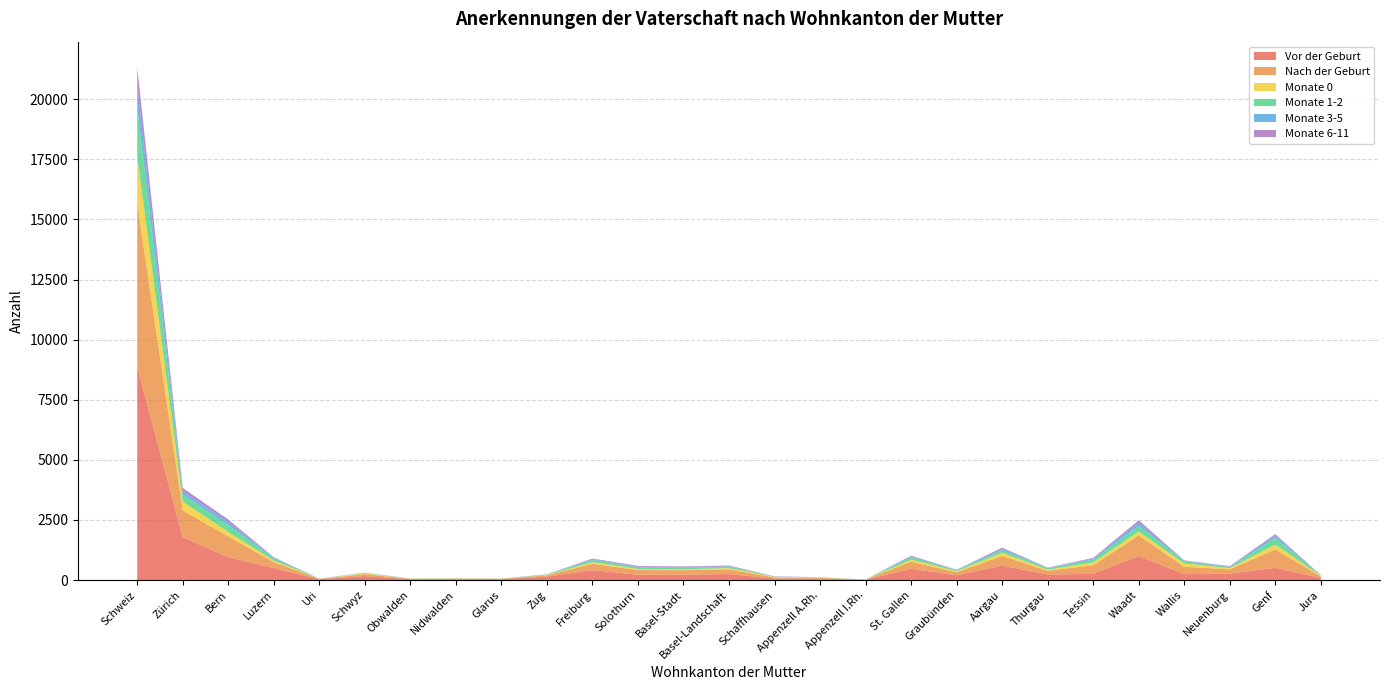

Reading right to left, list all the values displayed in this chart.

Vor der Geburt: Jura=95	Genf=507	Neuenburg=266	Wallis=248	Waadt=1007	Tessin=265	Thurgau=233	Aargau=601	Graubünden=202	St. Gallen=473	Appenzell I.Rh.=17	Appenzell A.Rh.=58	Schaffhausen=60	Basel-Landschaft=253	Basel-Stadt=223	Solothurn=220	Freiburg=418	Zug=143	Glarus=40	Nidwalden=39	Obwalden=39	Schwyz=169	Uri=33	Luzern=505	Bern=951	Zürich=1792	Schweiz=8857
Nach der Geburt: Jura=59	Genf=768	Neuenburg=178	Wallis=309	Waadt=849	Tessin=352	Thurgau=152	Aargau=403	Graubünden=120	St. Gallen=292	Appenzell I.Rh.=3	Appenzell A.Rh.=33	Schaffhausen=51	Basel-Landschaft=193	Basel-Stadt=189	Solothurn=198	Freiburg=259	Zug=53	Glarus=13	Nidwalden=19	Obwalden=13	Schwyz=77	Uri=16	Luzern=241	Bern=867	Zürich=1101	Schweiz=6808
Monate 0: Jura=25	Genf=202	Neuenburg=57	Wallis=134	Waadt=159	Tessin=116	Thurgau=49	Aargau=135	Graubünden=48	St. Gallen=87	Appenzell I.Rh.=1	Appenzell A.Rh.=15	Schaffhausen=24	Basel-Landschaft=53	Basel-Stadt=39	Solothurn=47	Freiburg=69	Zug=18	Glarus=5	Nidwalden=9	Obwalden=7	Schwyz=35	Uri=6	Luzern=67	Bern=184	Zürich=378	Schweiz=1969
Monate 1-2: Jura=14	Genf=271	Neuenburg=34	Wallis=89	Waadt=237	Tessin=118	Thurgau=55	Aargau=99	Graubünden=38	St. Gallen=96	Appenzell I.Rh.=2	Appenzell A.Rh.=9	Schaffhausen=5	Basel-Landschaft=61	Basel-Stadt=59	Solothurn=64	Freiburg=87	Zug=17	Glarus=1	Nidwalden=7	Obwalden=5	Schwyz=15	Uri=2	Luzern=78	Bern=284	Zürich=282	Schweiz=2029
Monate 3-5: Jura=8	Genf=100	Neuenburg=26	Wallis=18	Waadt=134	Tessin=40	Thurgau=17	Aargau=65	Graubünden=16	St. Gallen=34	Appenzell I.Rh.=0	Appenzell A.Rh.=3	Schaffhausen=5	Basel-Landschaft=21	Basel-Stadt=29	Solothurn=25	Freiburg=38	Zug=9	Glarus=2	Nidwalden=0	Obwalden=1	Schwyz=8	Uri=2	Luzern=31	Bern=132	Zürich=137	Schweiz=901
Monate 6-11: Jura=5	Genf=63	Neuenburg=19	Wallis=21	Waadt=102	Tessin=33	Thurgau=12	Aargau=47	Graubünden=8	St. Gallen=35	Appenzell I.Rh.=0	Appenzell A.Rh.=4	Schaffhausen=10	Basel-Landschaft=27	Basel-Stadt=28	Solothurn=35	Freiburg=27	Zug=2	Glarus=2	Nidwalden=1	Obwalden=0	Schwyz=6	Uri=2	Luzern=29	Bern=101	Zürich=142	Schweiz=761